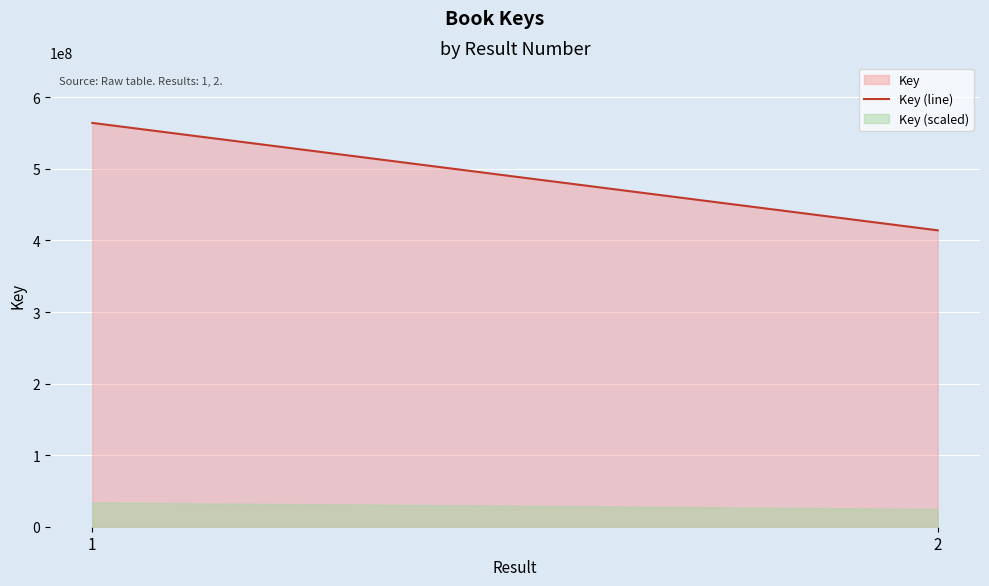

True or false: the data shows 564240267 at 1.

True